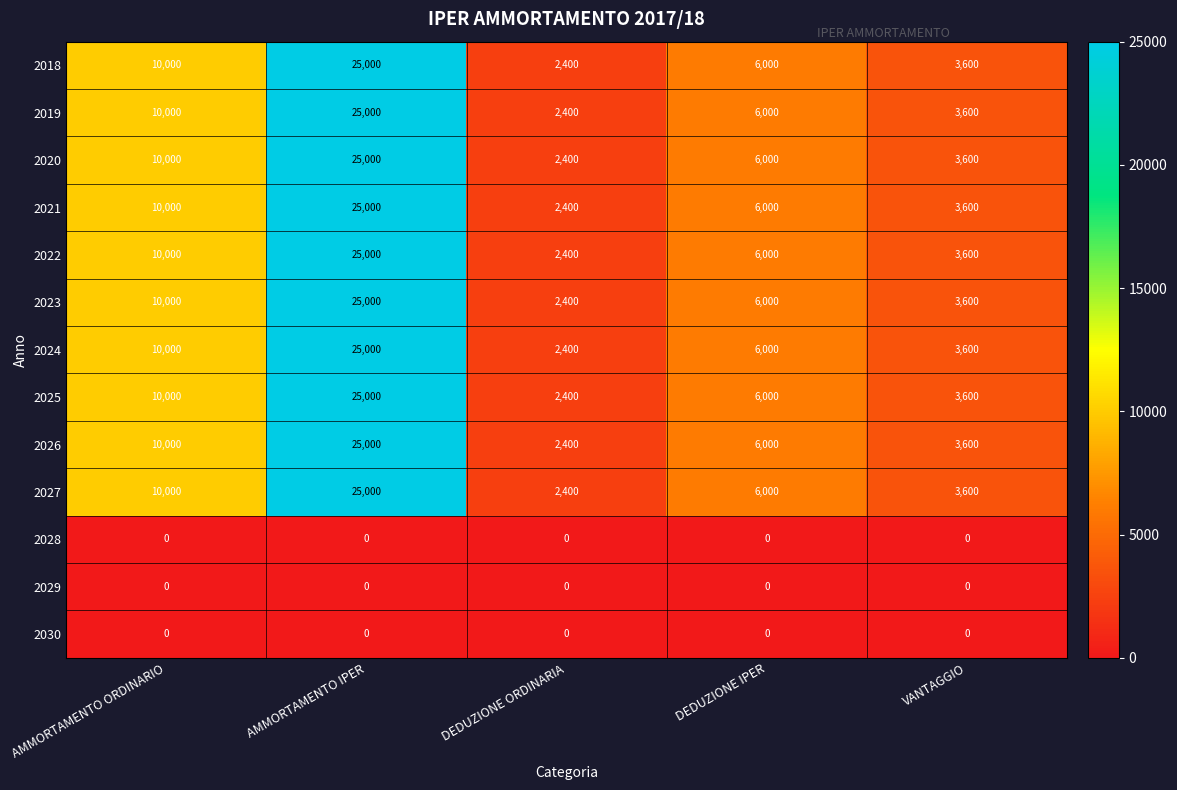

What is the difference between the second highest and second lowest values in the 2022 series?

6400